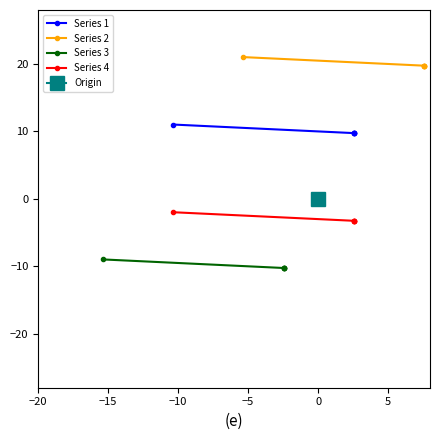

Between −5 and −10, which is larger?

−5